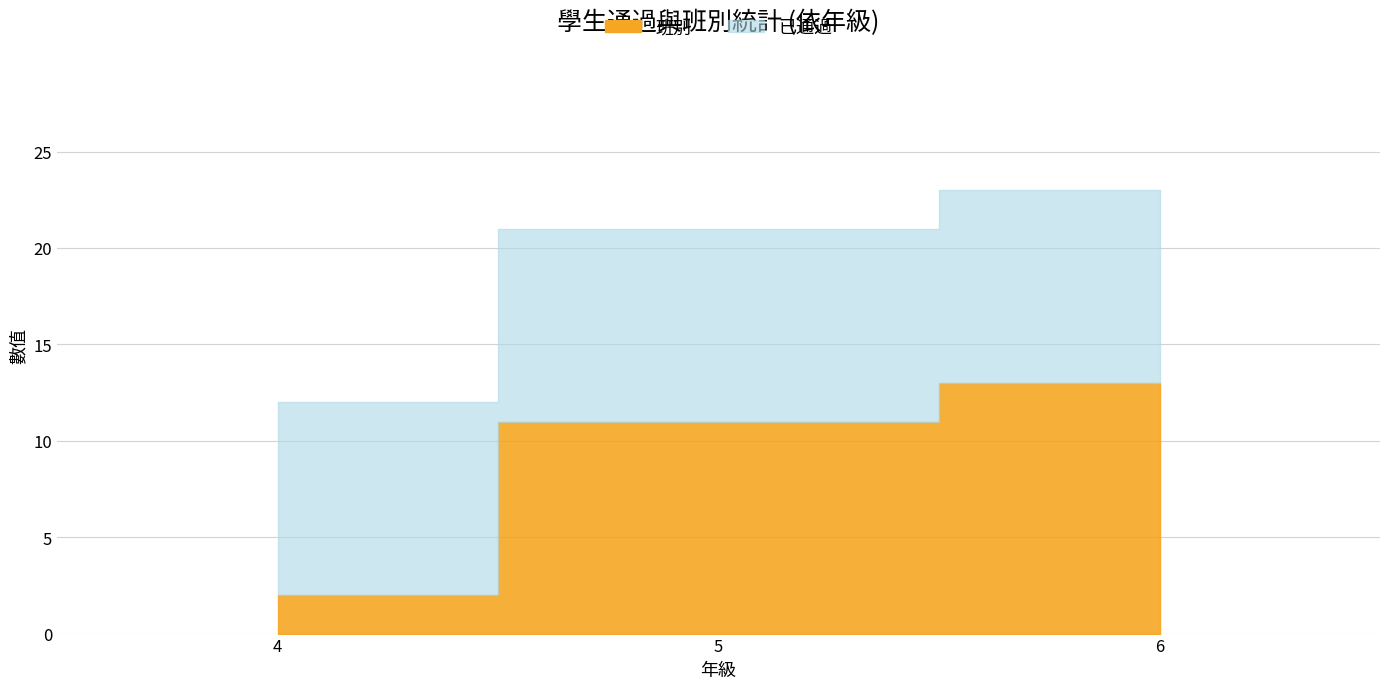

At which label is 班別 closest to 7?

5